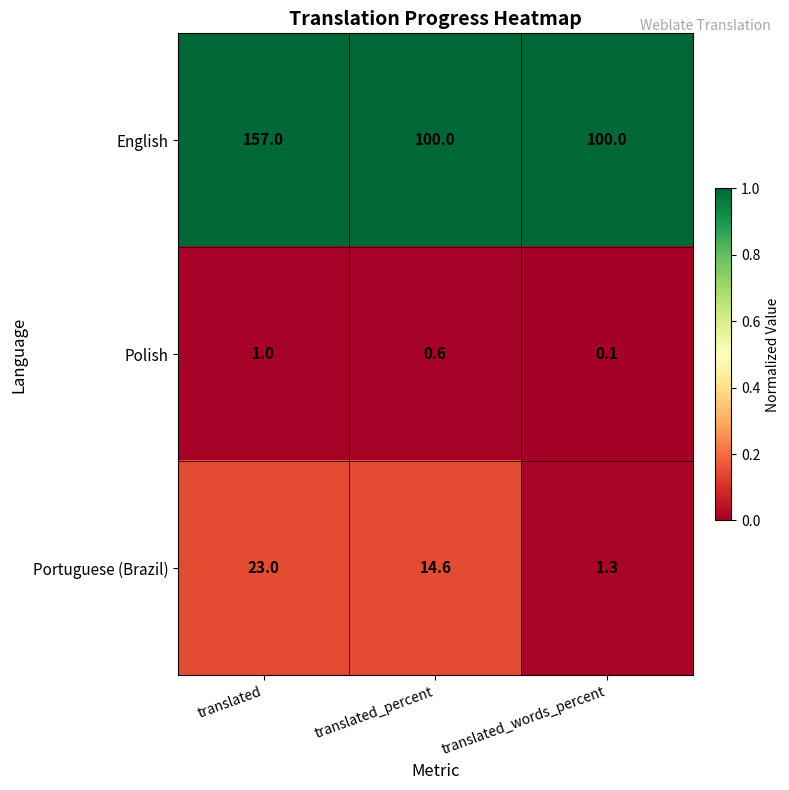

At how many categories does at least one series exceed 0?

3